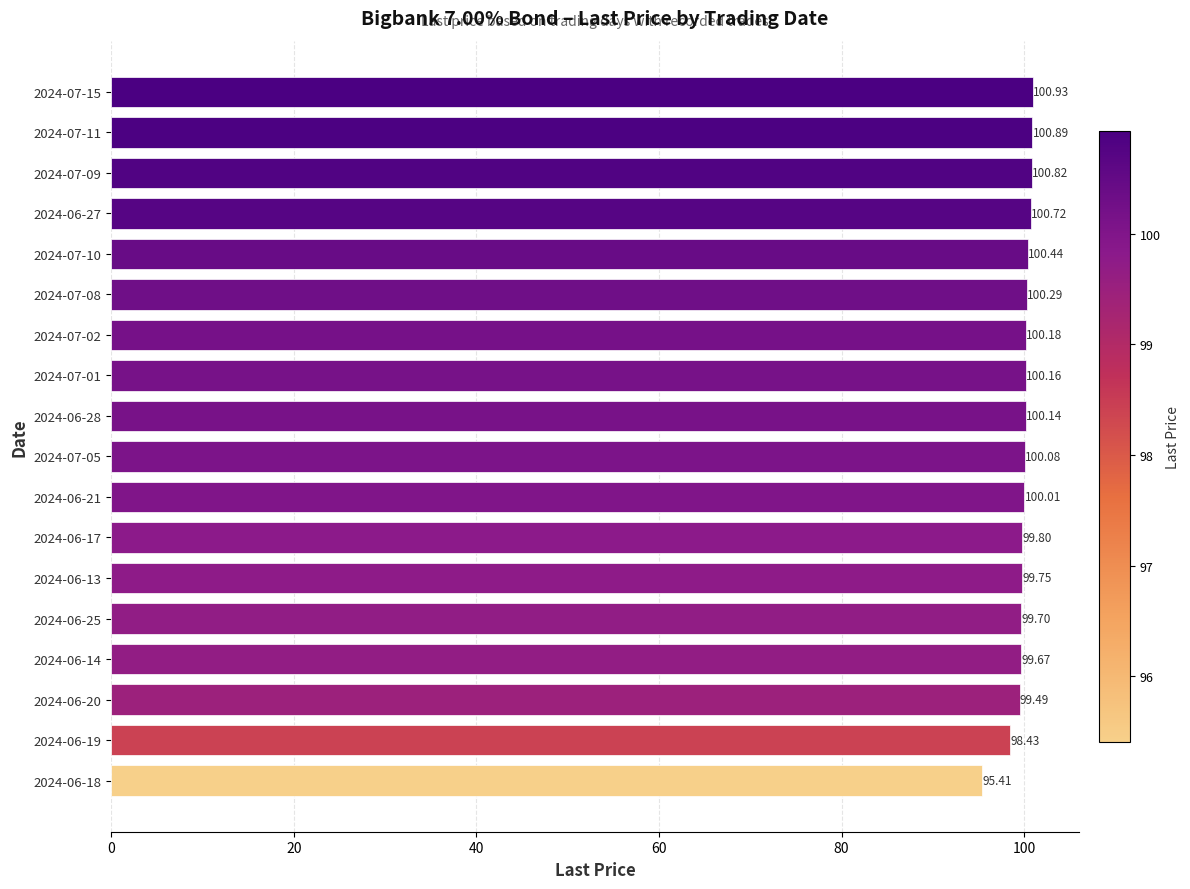

Which has a higher value, 2024-06-17 or 2024-06-25?

2024-06-17